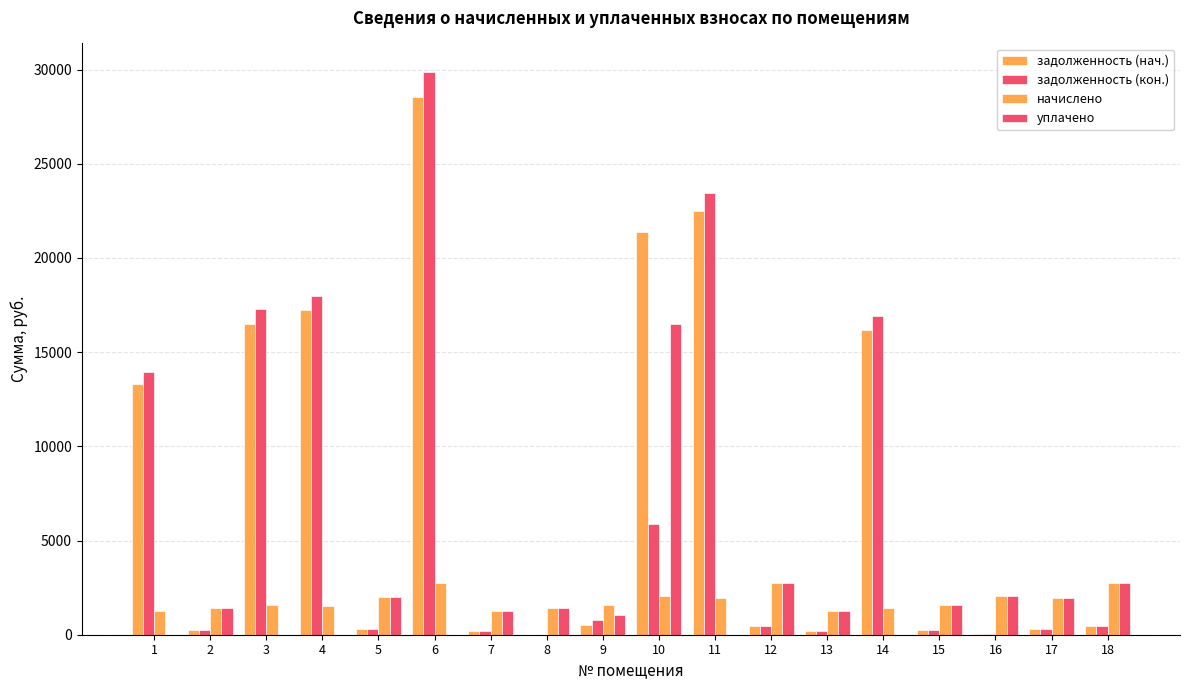

Reading left to right, transcribe all the data shown in this chart.

задолженность (нач.): 13331.4	234.8	16497.7	17215.9	329.9	28529.2	212.0	0.0	519.3	21363.6	22471.2	453.7	212.8	16201.1	259.7	18.7	329.1	454.2
задолженность (кон.): 13967.4	234.8	17284.7	17971.1	330.2	29890.3	212.0	0.0	778.4	5891.6	23457.0	453.7	212.2	16911.8	258.9	37.9	329.1	454.2
начислено: 1272.0	1408.7	1574.1	1510.5	1981.1	2722.1	1272.0	1399.2	1558.2	2038.4	1971.6	2722.1	1278.4	1421.5	1558.2	2038.4	1974.8	2725.3
уплачено: 0.0	1408.7	0.0	0.0	1980.9	0.0	1272.0	1399.2	1038.6	16491.2	0.0	2722.1	1278.8	0.0	1559.0	2037.5	1974.8	2725.3